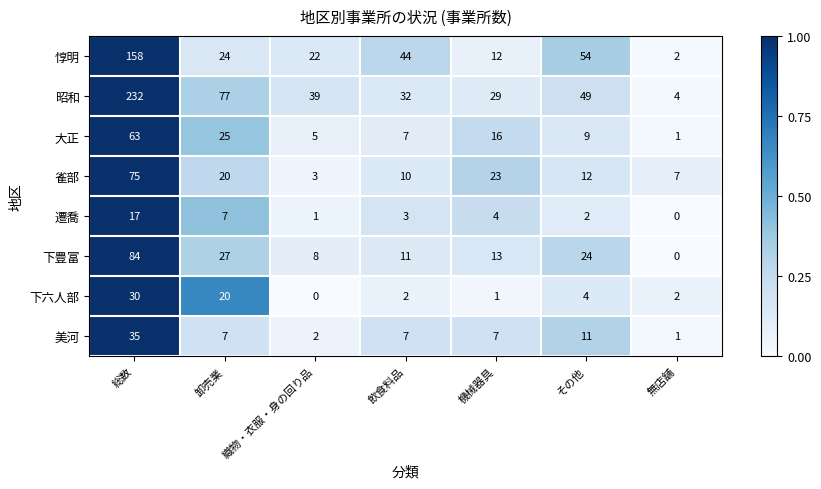

What is the maximum value shown in the chart?

232